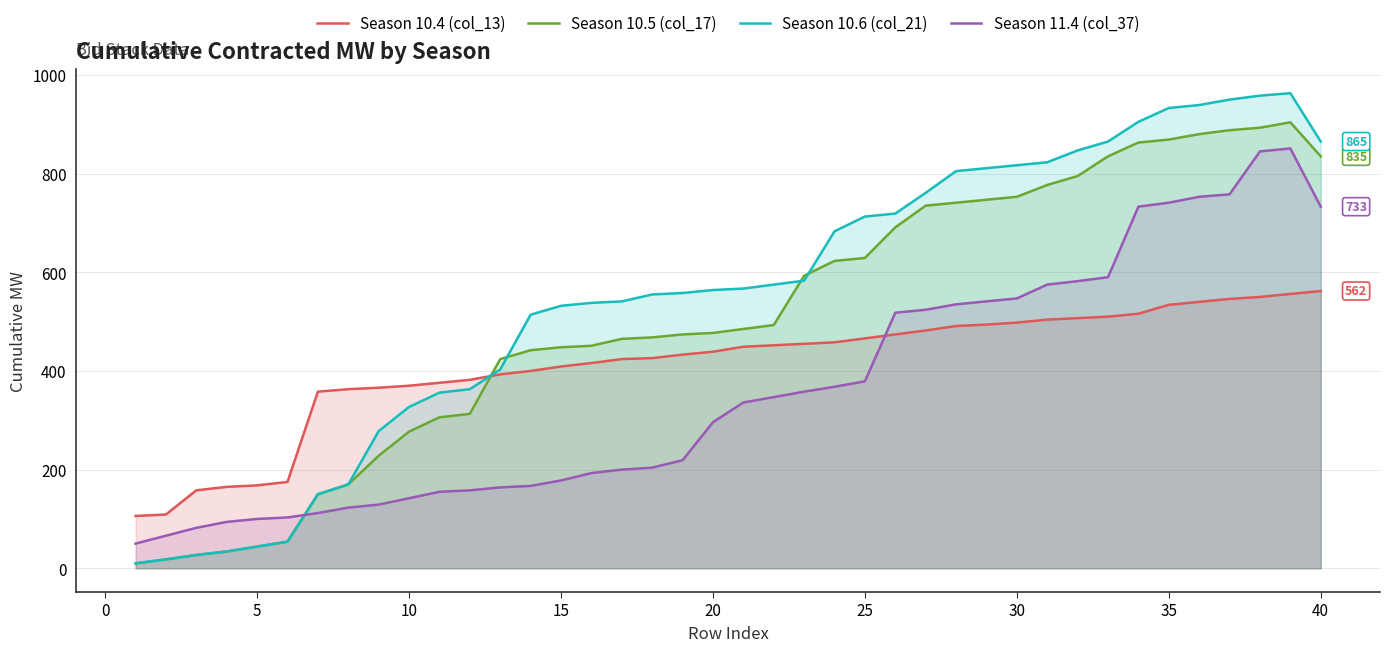

What are all the series names shown in the legend?

Season 10.4 (col_13), Season 10.5 (col_17), Season 10.6 (col_21), Season 11.4 (col_37)